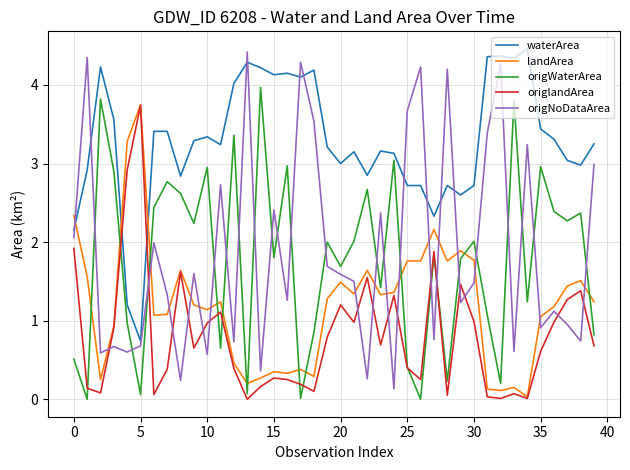

Which series ends up on top after the final intersection of landArea and waterArea?

waterArea